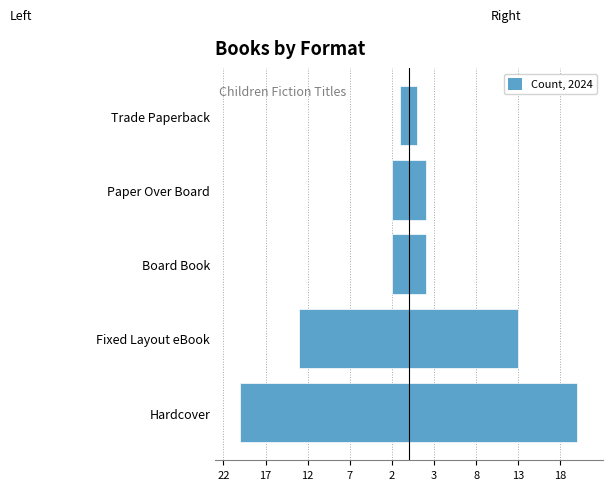

What is the average value of the Count (mirrored) series?

-8